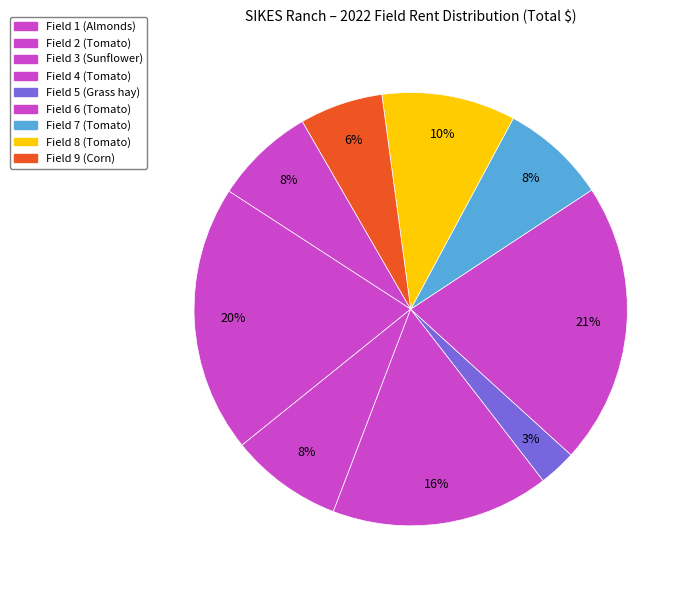

What percentage is the Field 1 (Almonds) slice, to the nearest percent?

8%